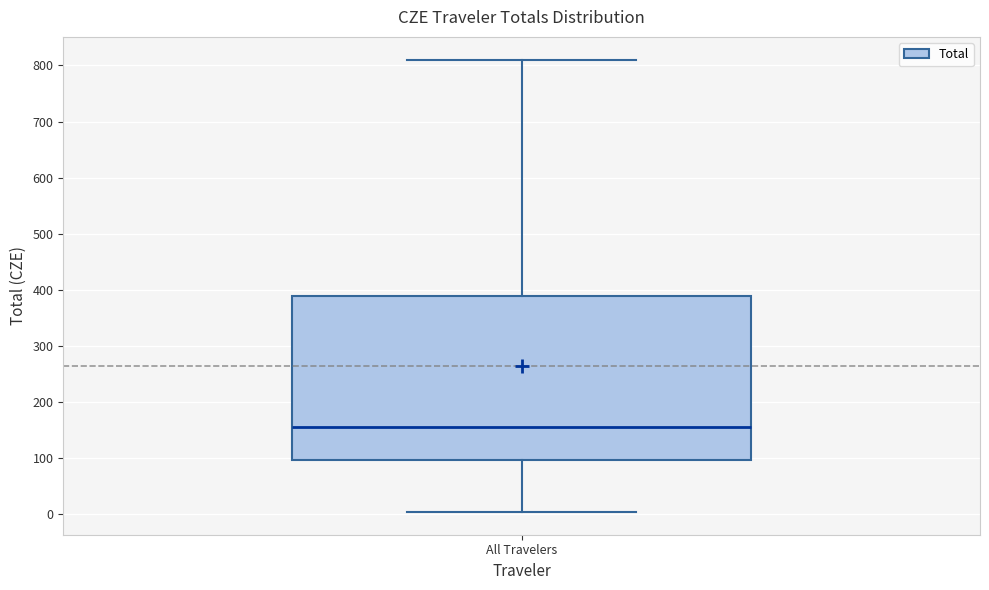

Transcribe this box plot: give where the median line is, the range the box spans, and where the two whiskers end, as read against the y-axis. The values are not printed on the chart, so give them approximately, as read against the axis.

median 160, box 100 to 390, whiskers 0 to 810